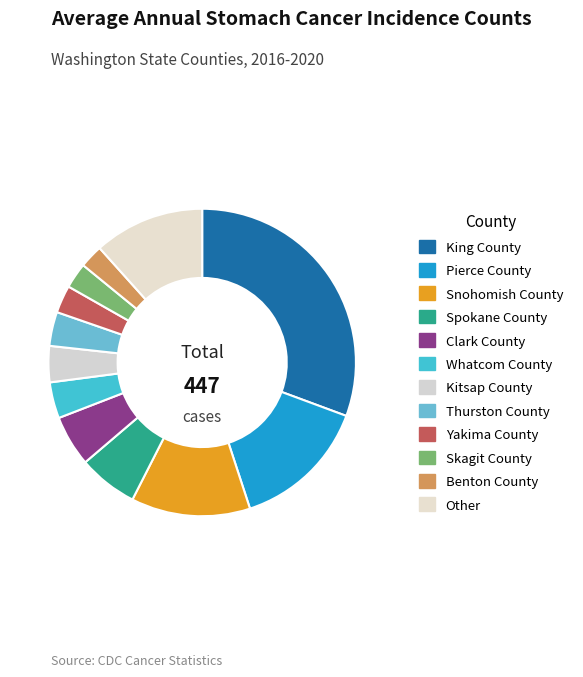

How many slices are in this pie chart?

12